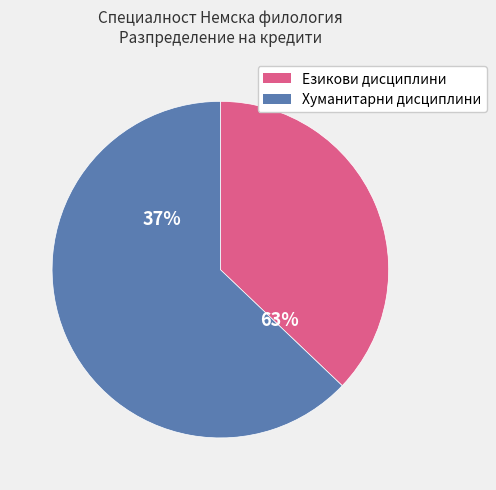

Is it true that Литературни семинари is 1% of the pie?

False